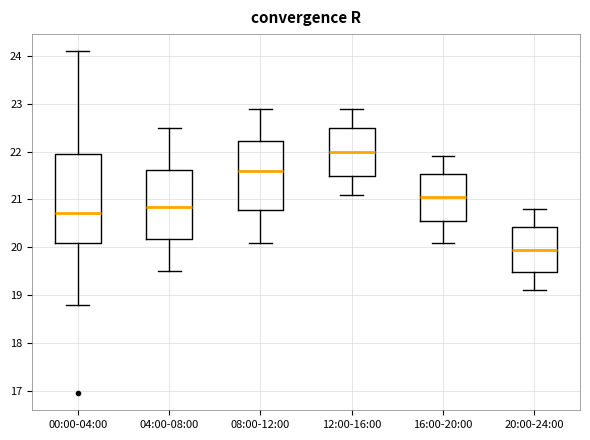

Which box's median line is the lowest?

20:00-24:00